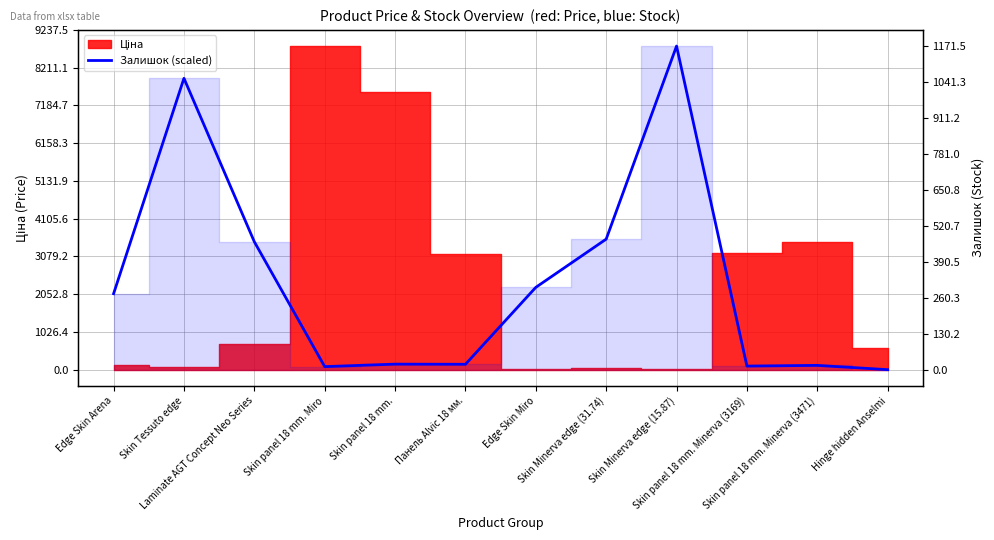

Reading right to left, list all the values displayed in this chart.

0.0	116.4	97.6	8797.6	3549.1	2237.9	146.4	150.2	82.6	3477.0	7921.2	2065.2